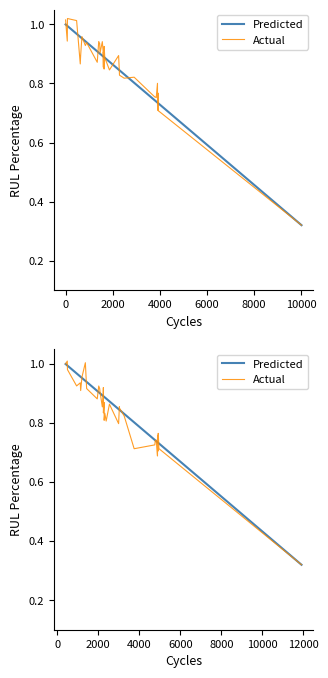

Which series has the largest total across all categories?

Predicted